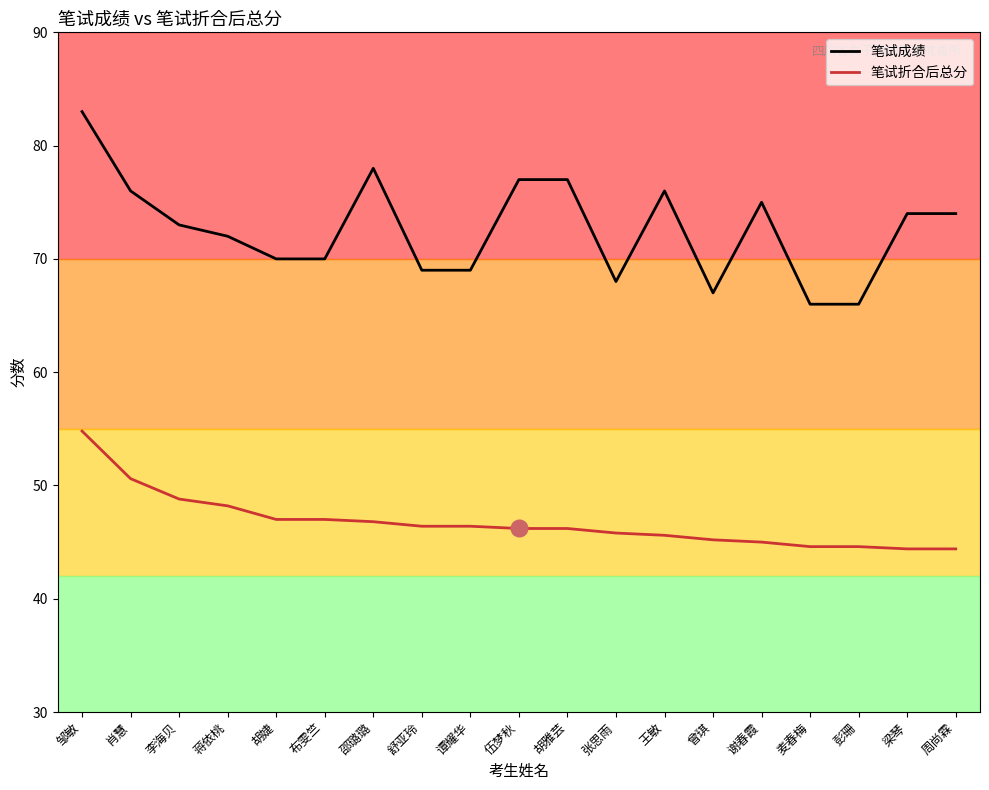

Does the chart have visible grid lines?

No